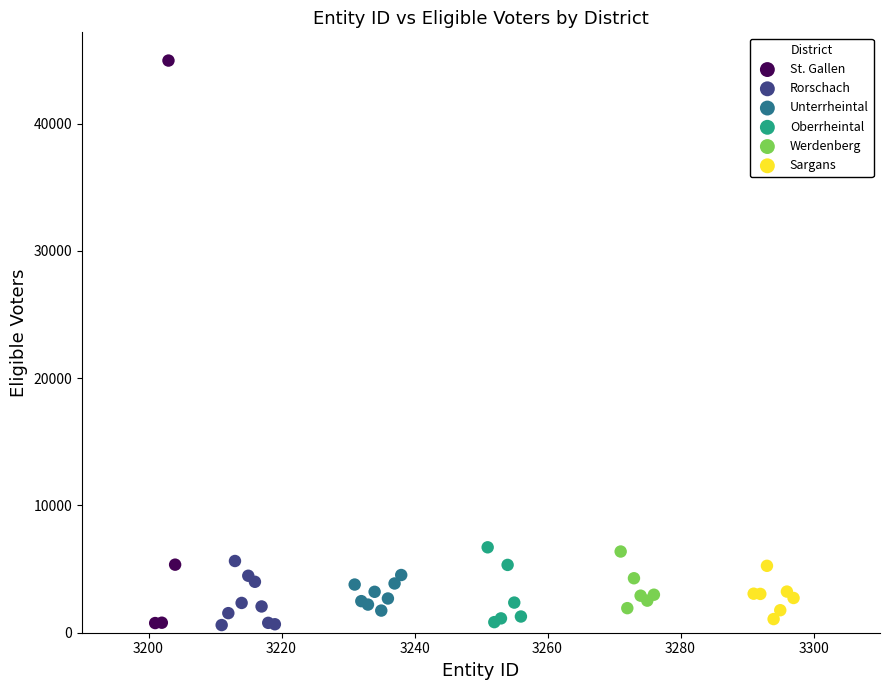

Which series contains the highest Y value?

St. Gallen